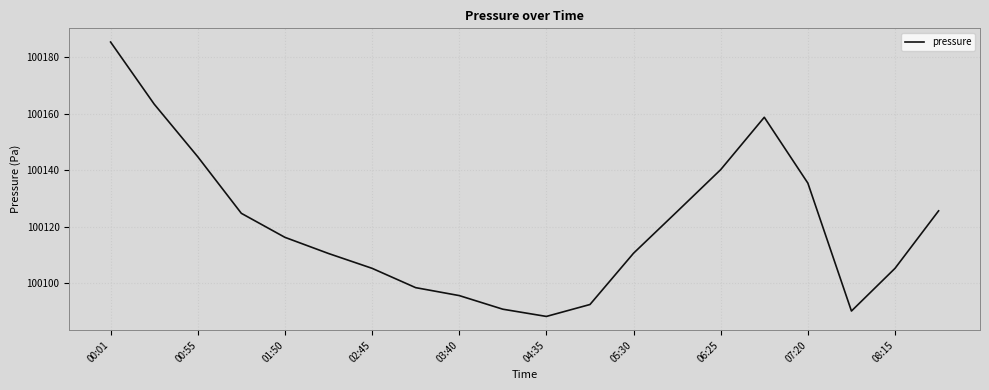

What is the maximum value shown in the chart?

100185.4